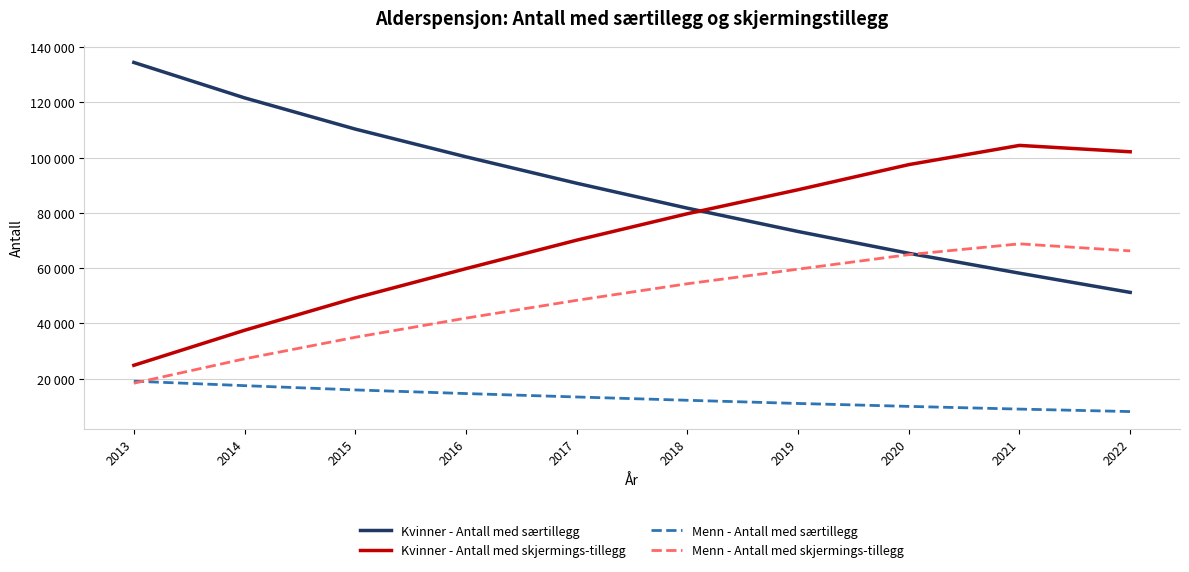

What is the maximum value shown in the chart?

134466